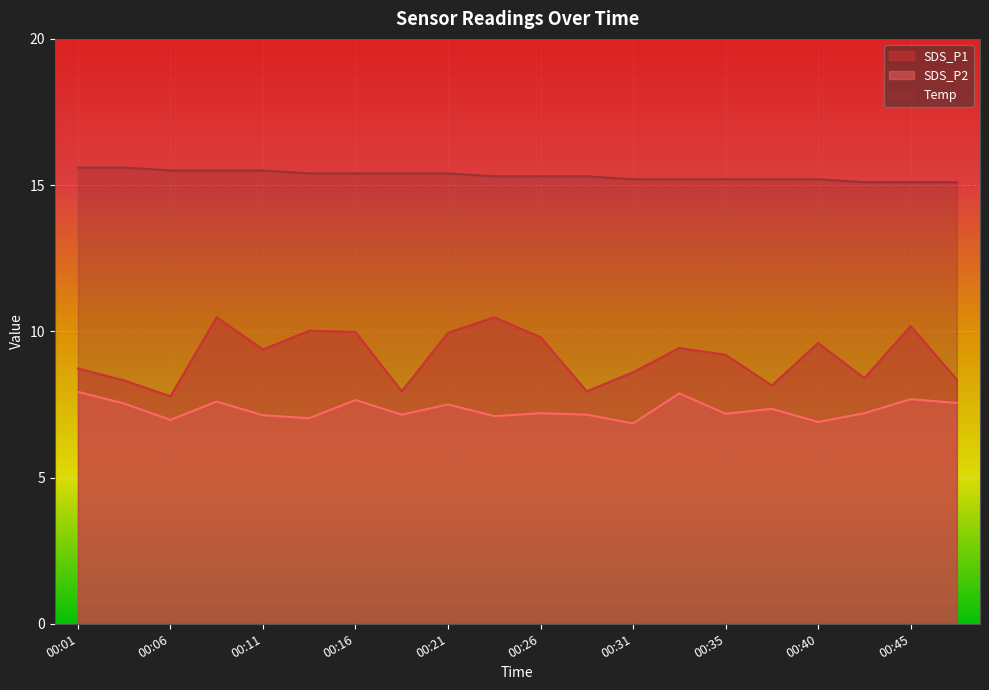

What is the difference between the second highest and second lowest values in the SDS_P1 series?

2.5